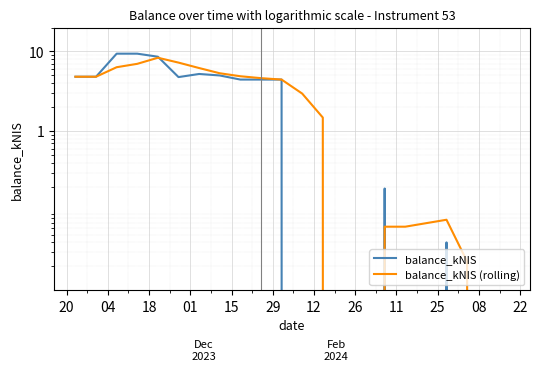

What is the difference between the maximum and minimum values in the balance_kNIS series?

9.4